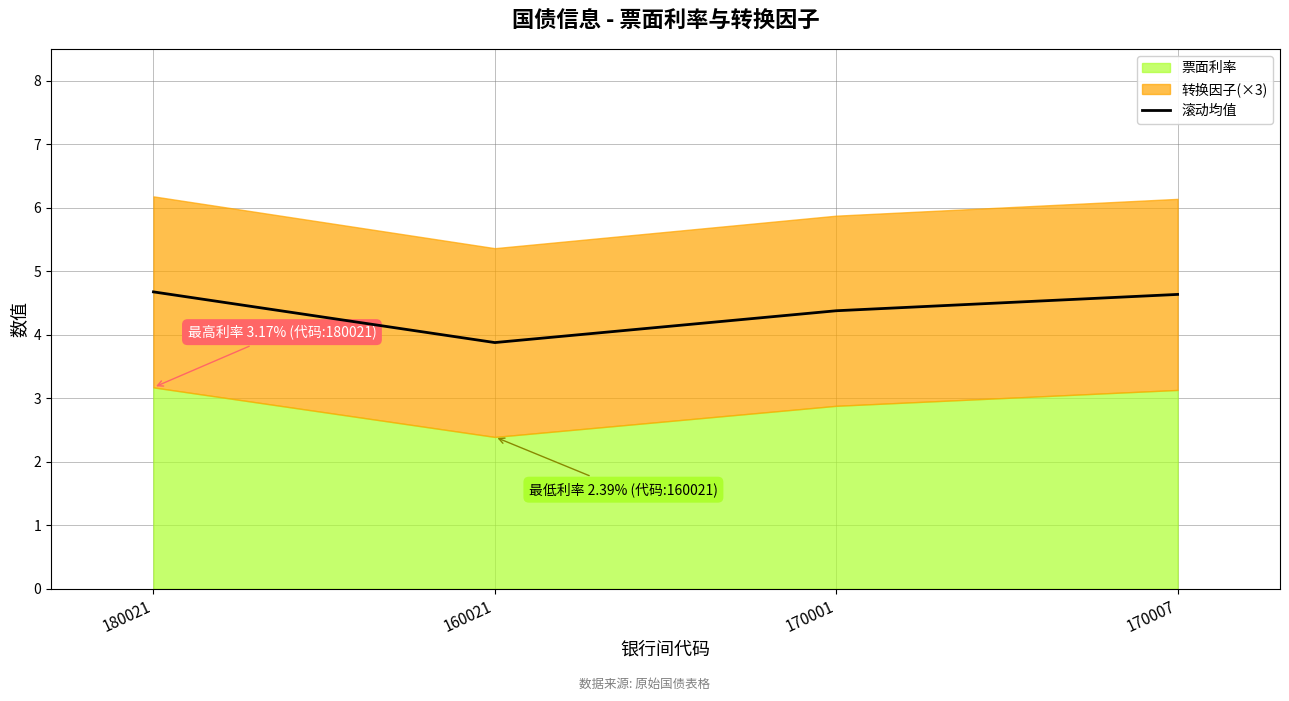

List the labels in order of value, largest first.

180021, 170007, 170001, 160021